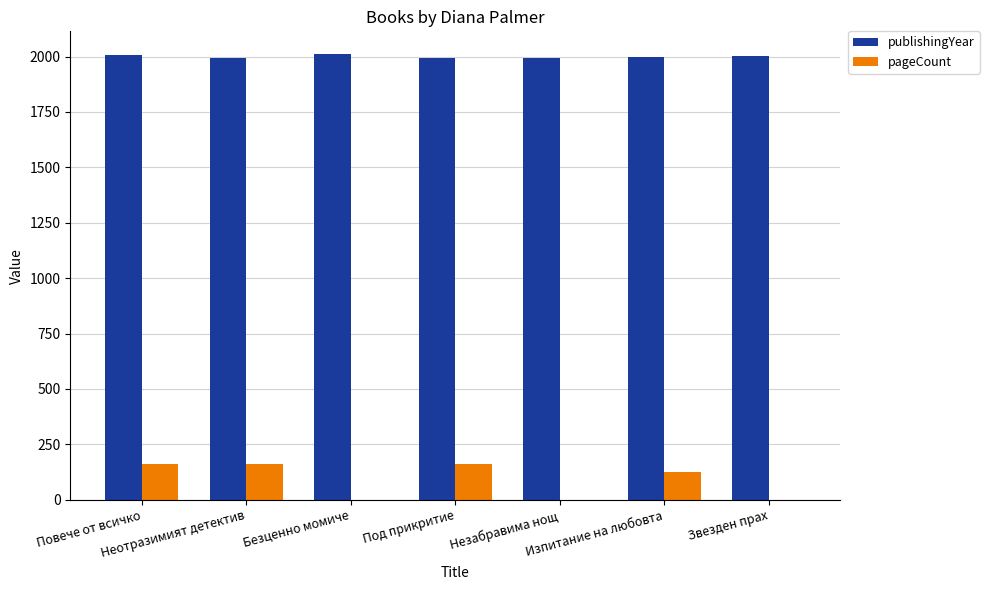

Does the chart contain stacked bars?

No